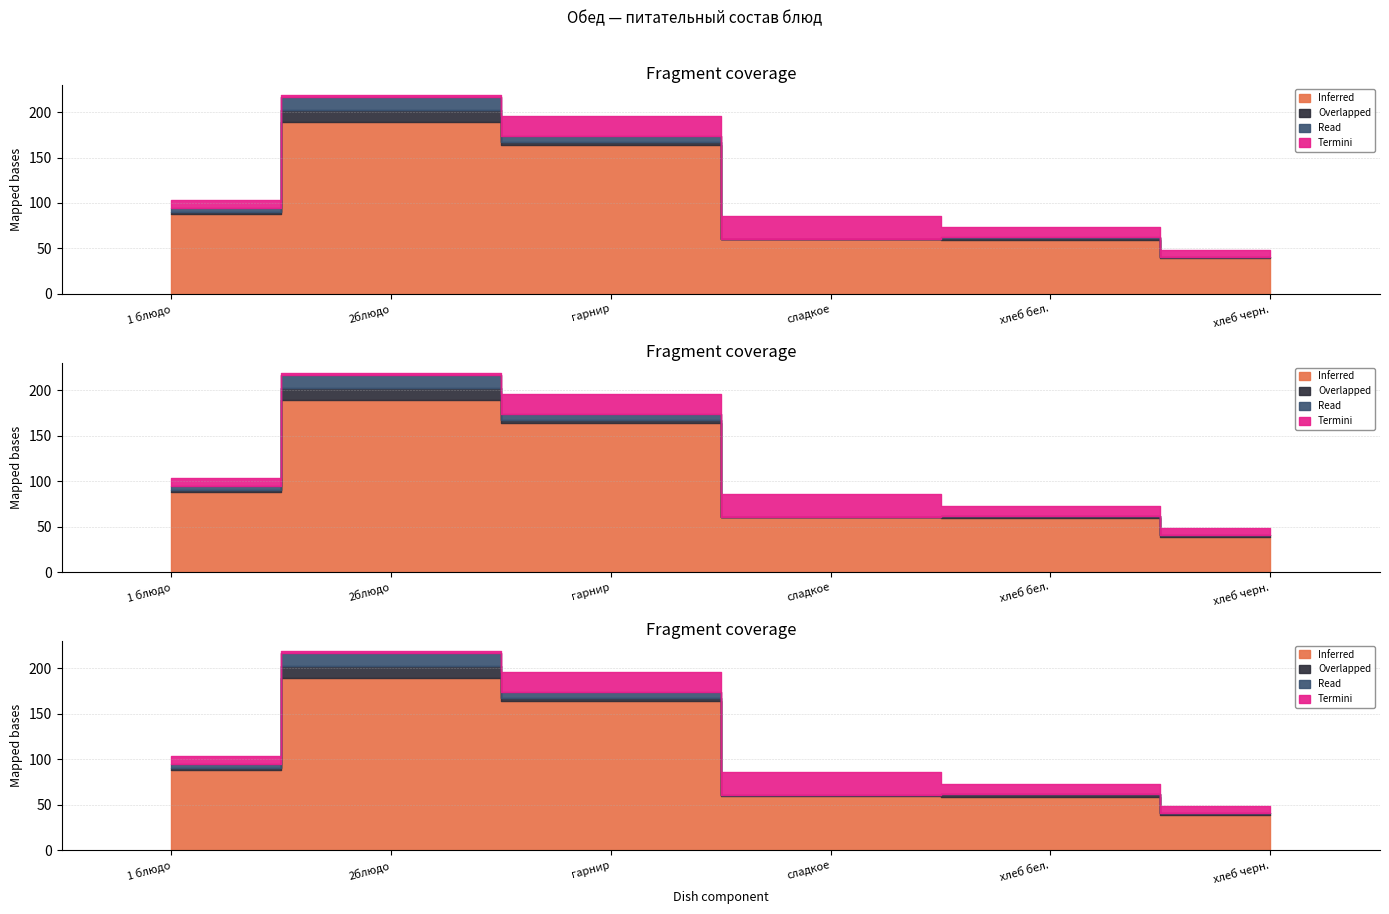

Is the value of Inferred at сладкое greater than the value of Termini at хлеб черн.?

Yes